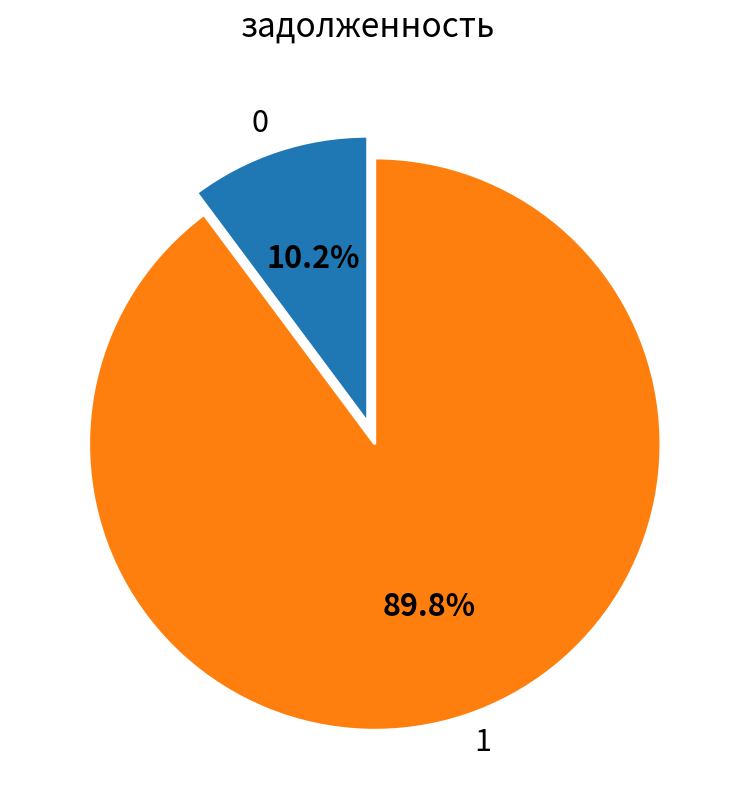

How much of the chart is everything except 0?

89.8%